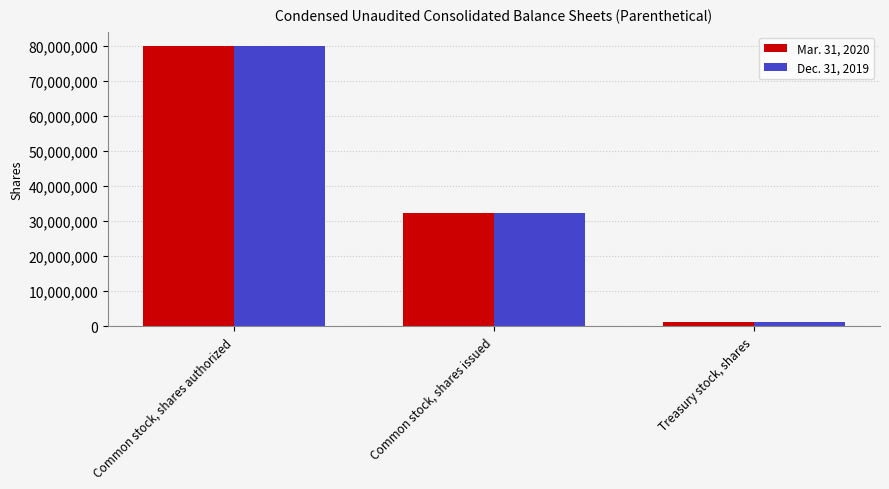

At which category is the sum across all series the highest?

Common stock, shares authorized